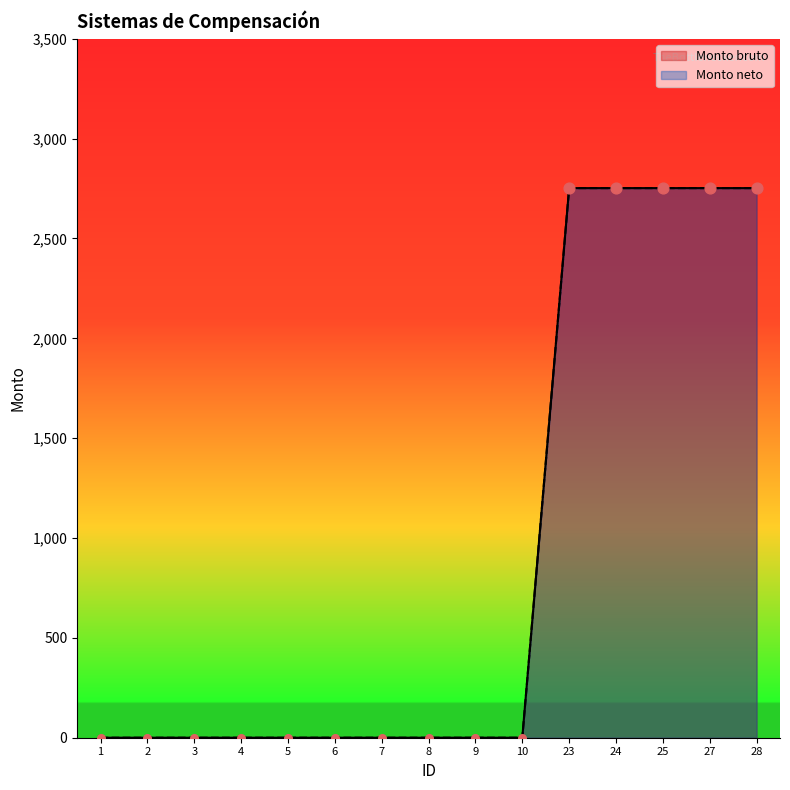

Which series has the largest total across all categories?

Monto bruto